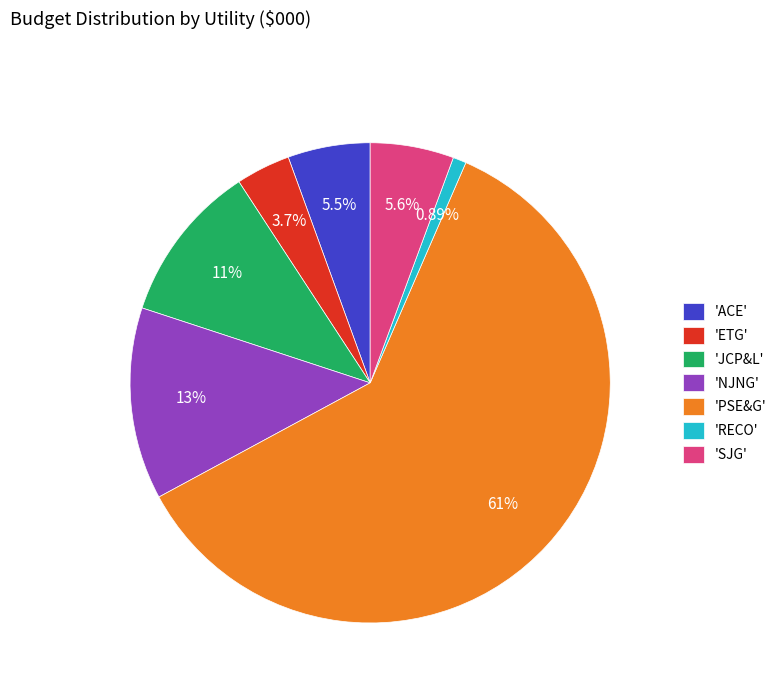

Combined, do 'RECO' and 'NJNG' account for over 50%?

No